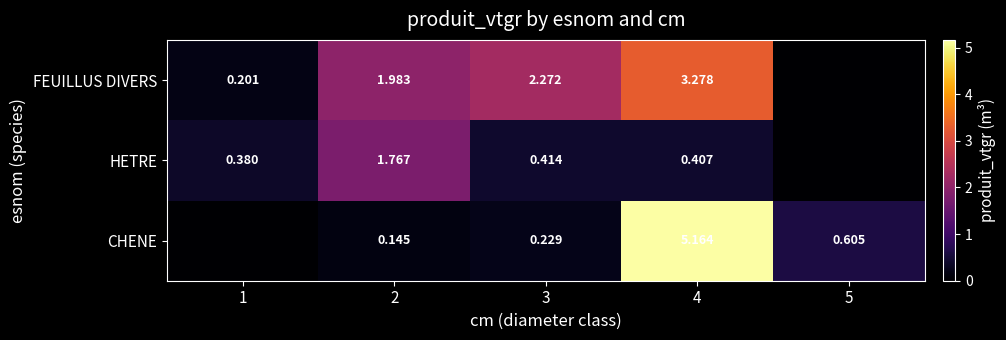

What is the difference between the CHENE values at 3 and 1?

0.2